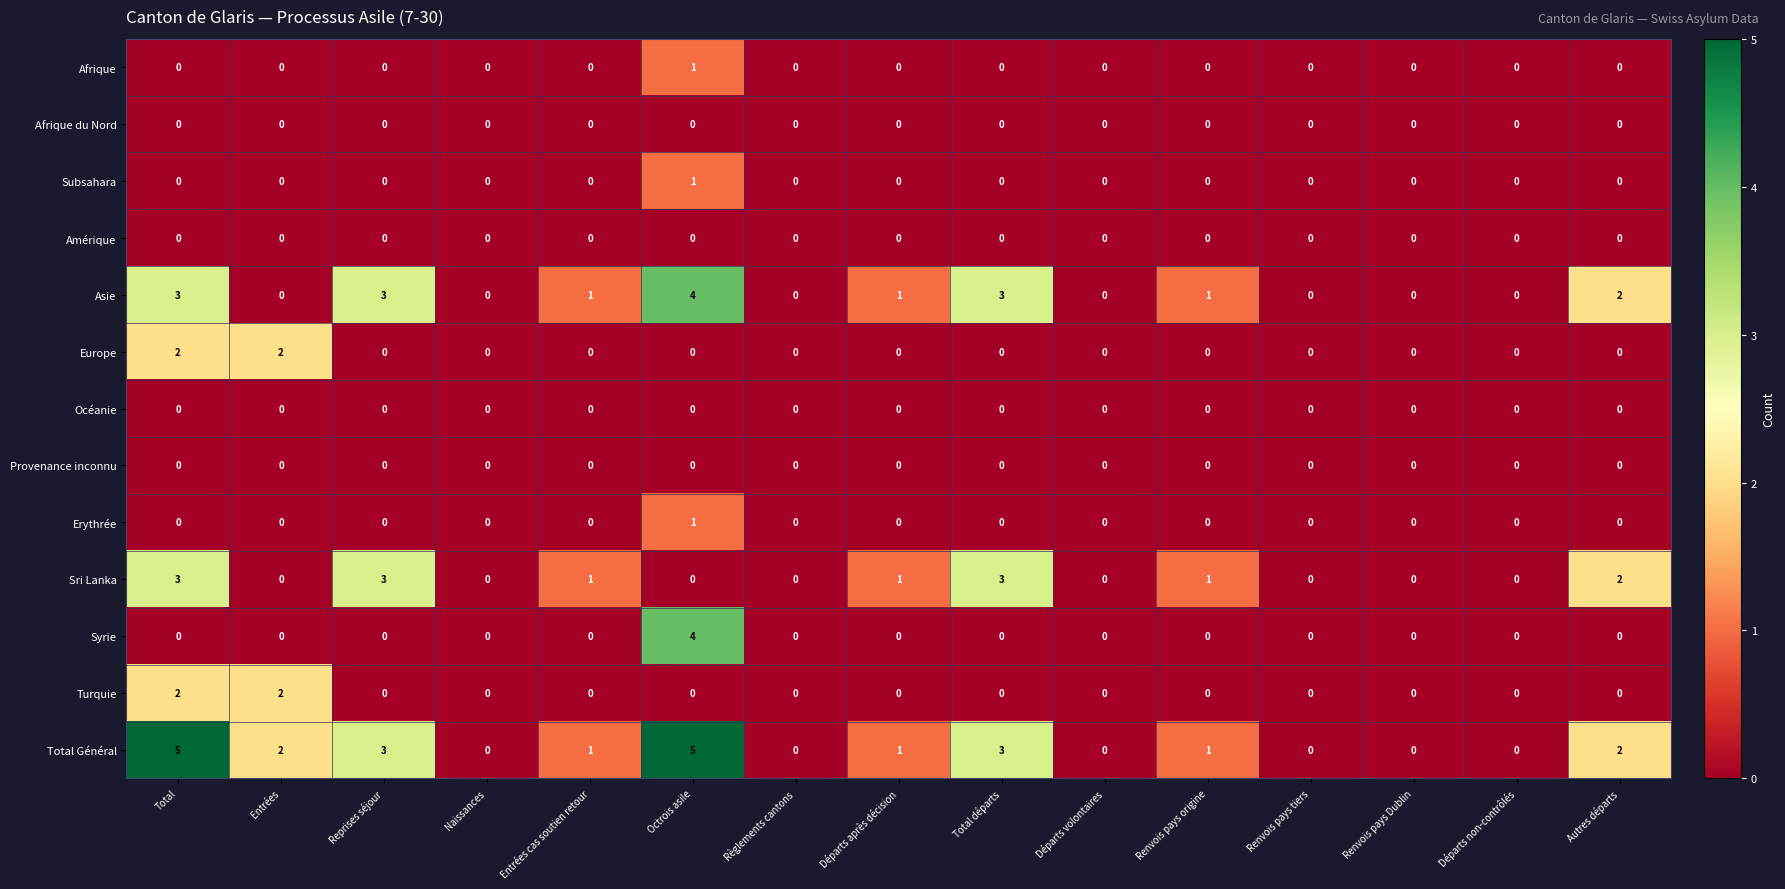

What is the spread (max minus min) of values at Entrées?

2